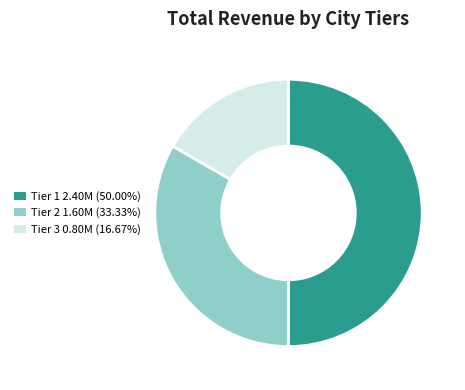

Is there a majority slice in this chart?

No